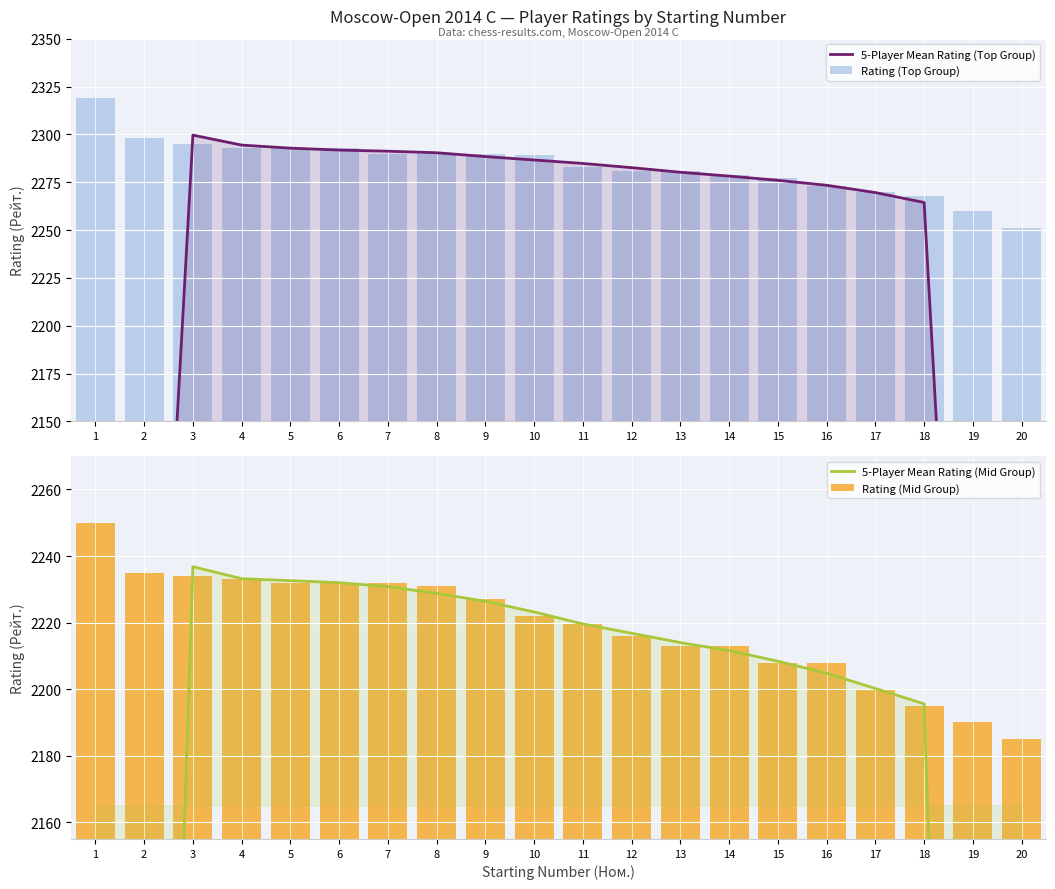

The 5-Player Mean Rating (Mid Group) series shows 2211.6 at 14. True or false?

True